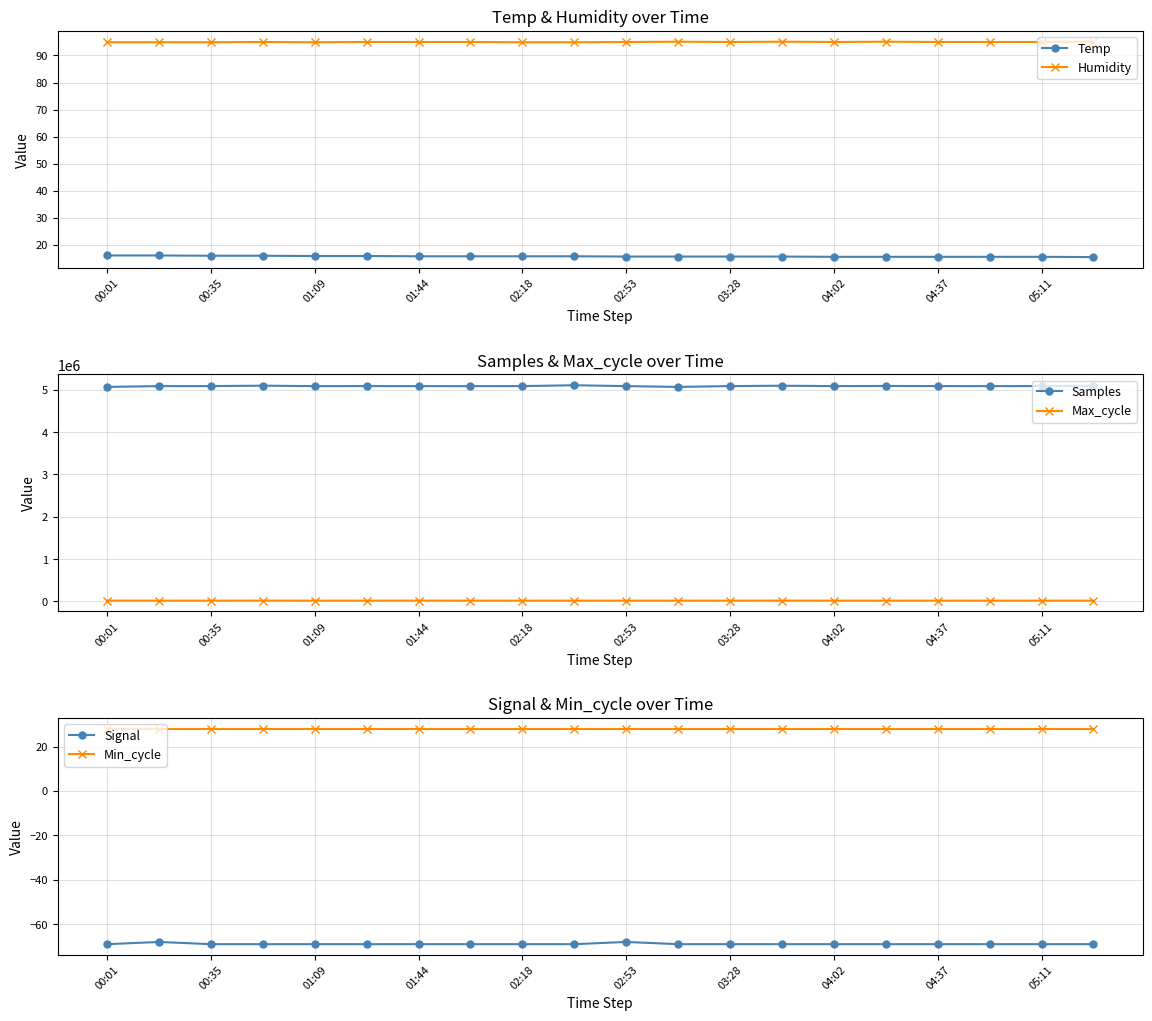

True or false: Samples and Max_cycle intersect in this chart.

False